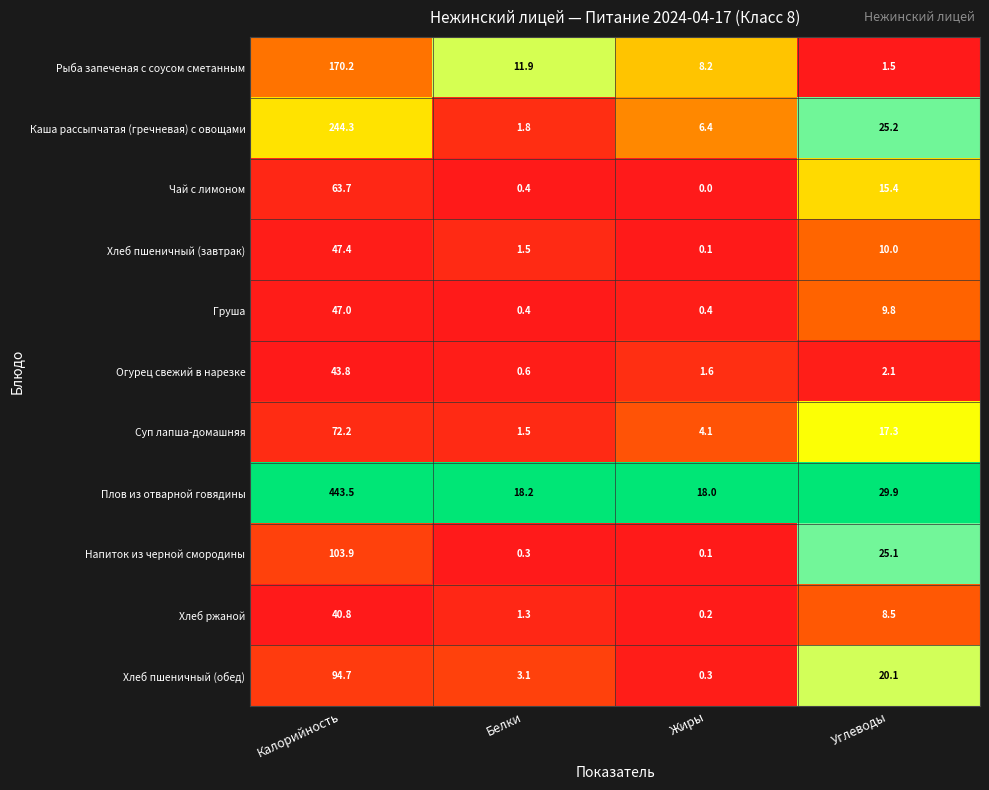

What is the difference between the highest and lowest values at Жиры?

18.0